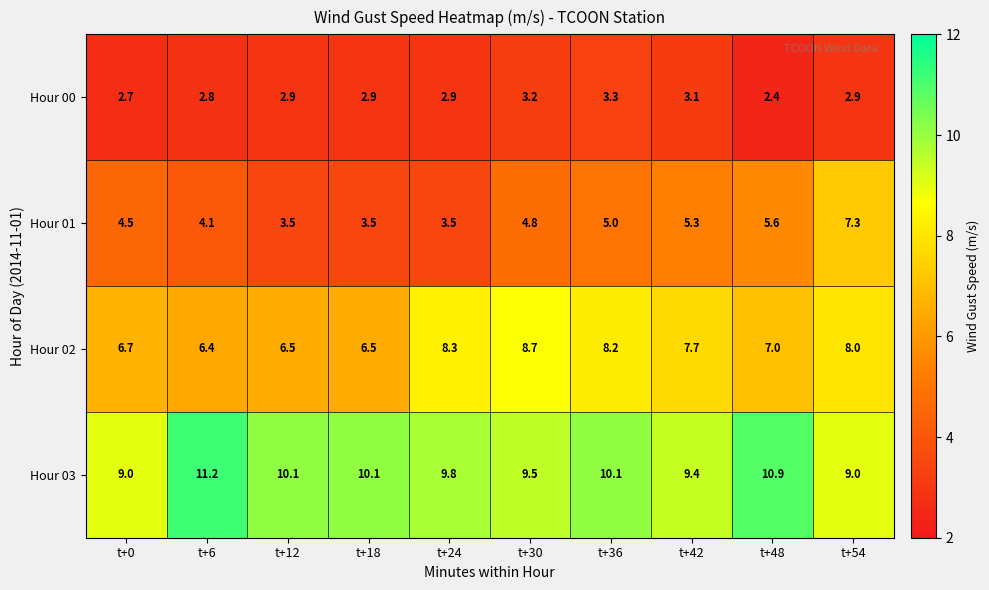

What is the sum of the Hour 00 values at t+6 and t+0?

5.5